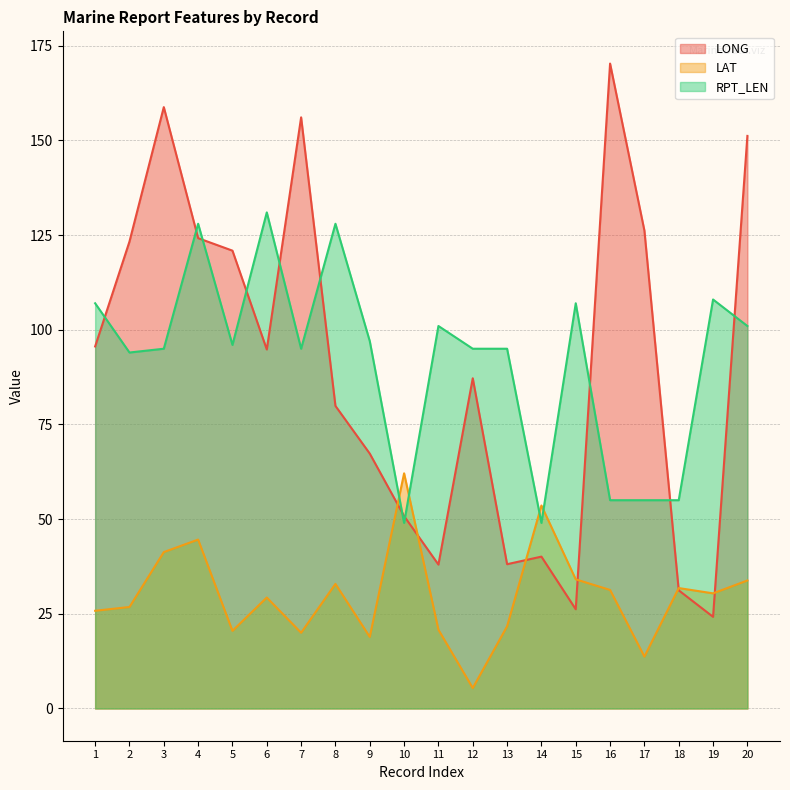

What is the difference between the maximum and minimum values in the LAT series?

56.7